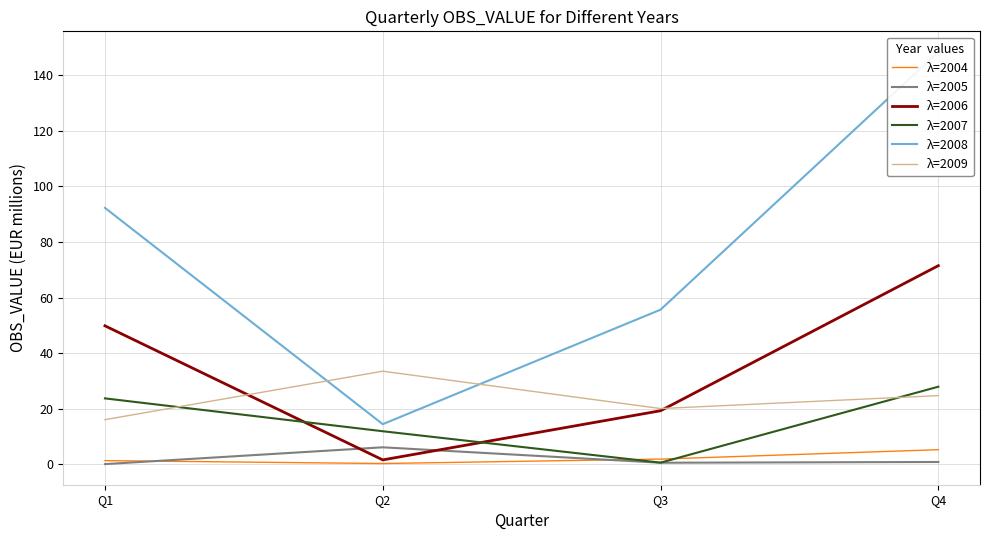

The λ=2004 series shows 2.4 at Q3. True or false?

False